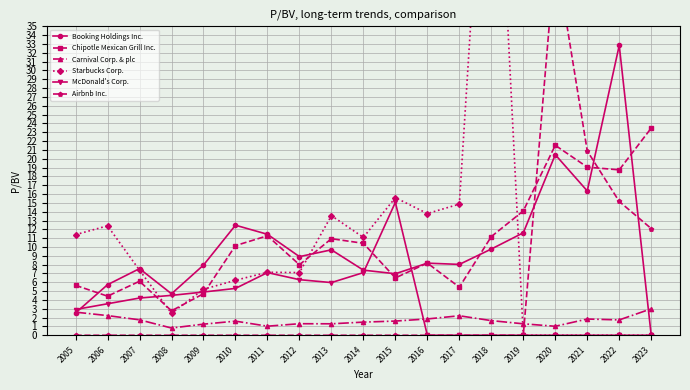

Reading left to right, transcribe all the data shown in this chart.

Booking Holdings Inc.: 2005=2.5	2006=5.7	2007=7.5	2008=4.7	2009=8.0	2010=12.5	2011=11.4	2012=8.9	2013=9.7	2014=7.4	2015=7.0	2016=8.2	2017=8.0	2018=9.8	2019=11.6	2020=20.5	2021=16.4	2022=32.8	2023=0.0
Chipotle Mexican Grill Inc.: 2005=5.7	2006=4.4	2007=6.1	2008=2.8	2009=4.7	2010=10.2	2011=11.3	2012=8.0	2013=10.9	2014=10.4	2015=6.5	2016=8.2	2017=5.5	2018=11.2	2019=14.1	2020=21.5	2021=19.1	2022=18.7	2023=23.5
Carnival Corp. & plc: 2005=2.6	2006=2.2	2007=1.8	2008=0.8	2009=1.3	2010=1.6	2011=1.0	2012=1.3	2013=1.3	2014=1.5	2015=1.6	2016=1.9	2017=2.2	2018=1.7	2019=1.3	2020=1.0	2021=1.8	2022=1.7	2023=3.0
Starbucks Corp.: 2005=11.4	2006=12.4	2007=7.4	2008=2.5	2009=5.2	2010=6.2	2011=7.1	2012=7.1	2013=13.6	2014=11.1	2015=15.6	2016=13.8	2017=14.9	2018=72.3	2019=0.0	2020=0.0	2021=0.0	2022=0.0	2023=0.0
McDonald's Corp.: 2005=2.9	2006=3.6	2007=4.2	2008=4.5	2009=4.9	2010=5.3	2011=7.1	2012=6.3	2013=6.0	2014=7.1	2015=15.1	2016=0.0	2017=0.0	2018=0.0	2019=0.0	2020=0.0	2021=0.0	2022=0.0	2023=0.0
Airbnb Inc.: 2005=0.0	2006=0.0	2007=0.0	2008=0.0	2009=0.0	2010=0.0	2011=0.0	2012=0.0	2013=0.0	2014=0.0	2015=0.0	2016=0.0	2017=0.0	2018=0.0	2019=0.0	2020=43.3	2021=20.9	2022=15.2	2023=12.1